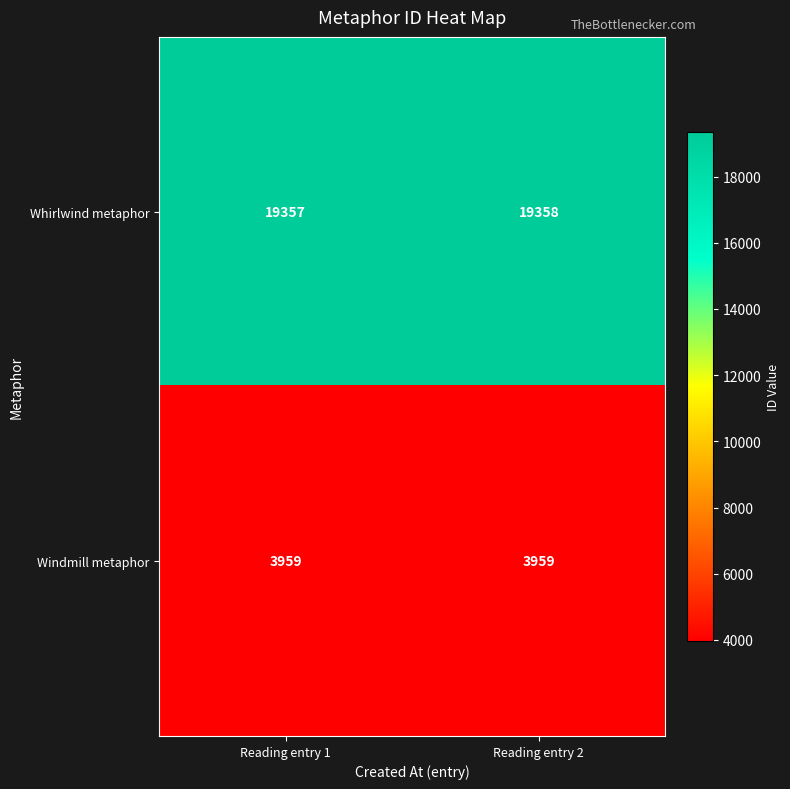

At which category does the chart reach its peak across all series?

Reading entry 2